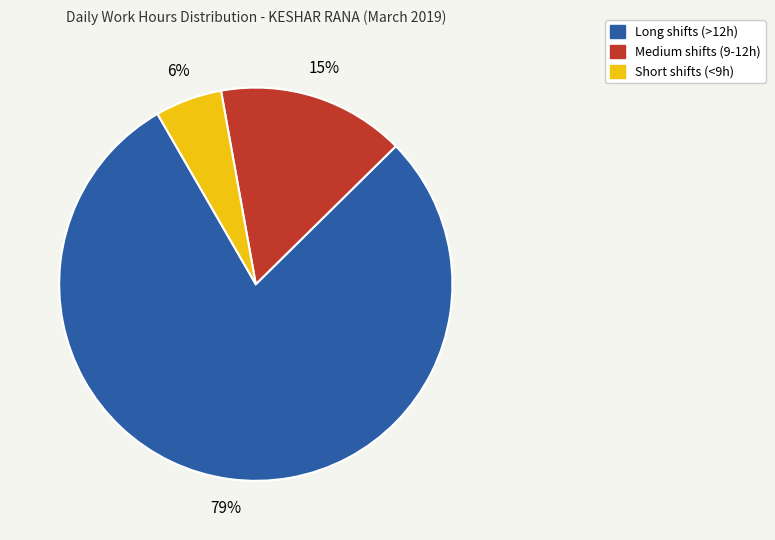

To the nearest percent, what is the average slice percentage?

33%